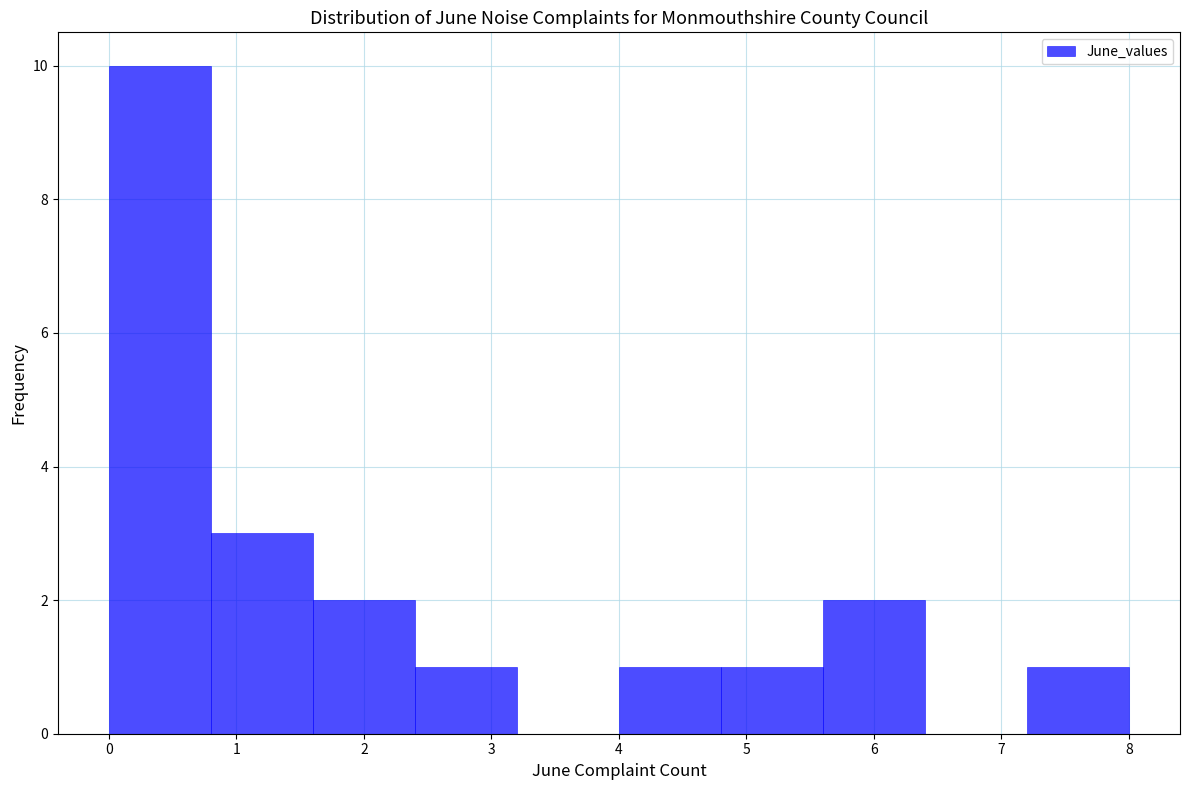

Over which range of the x-axis is the bar tallest?

0.0 to 0.8